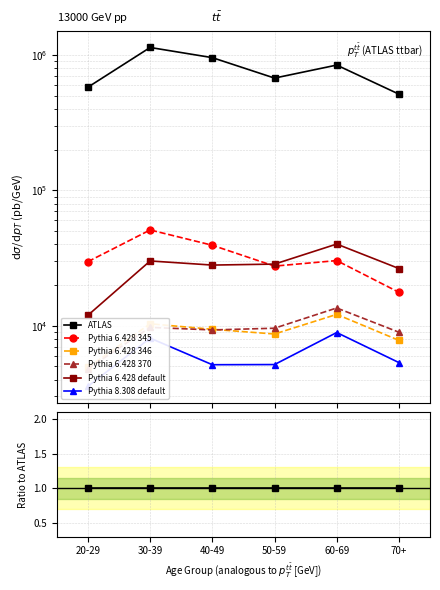

What are all the series names shown in the legend?

ATLAS, Pythia 6.428 345, Pythia 6.428 346, Pythia 6.428 370, Pythia 6.428 default, Pythia 8.308 default